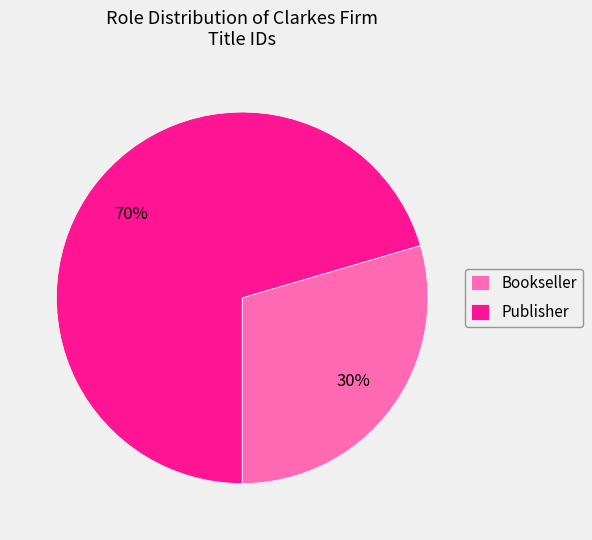

Do Publisher and Bookseller together represent more than half of the pie?

Yes